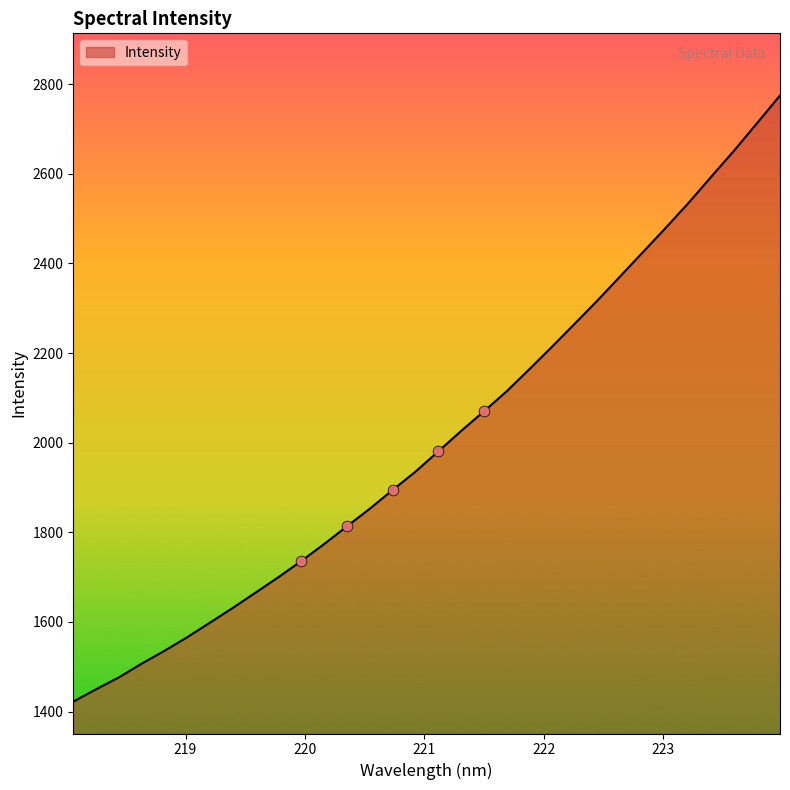

What is the minimum value shown in the chart?

1422.0